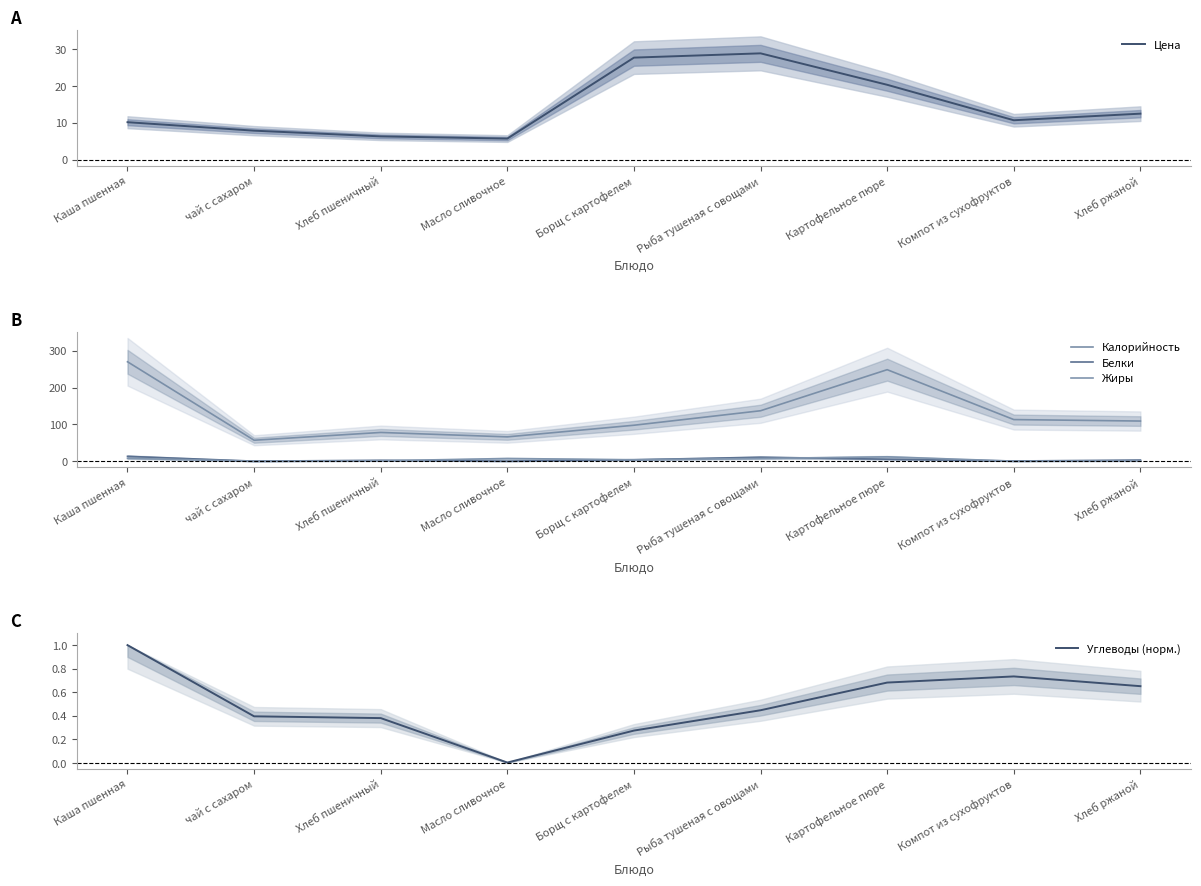

How many interior local valleys does the Углеводы (норм.) series have?

1